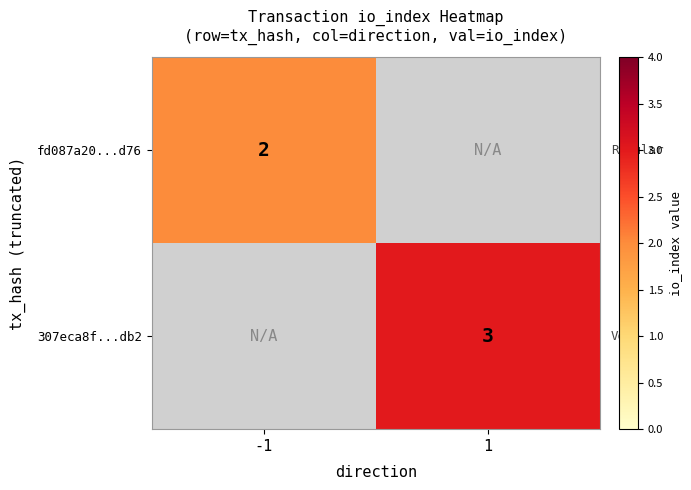

The fd087a20...d76 series shows 2.6 at -1. True or false?

False